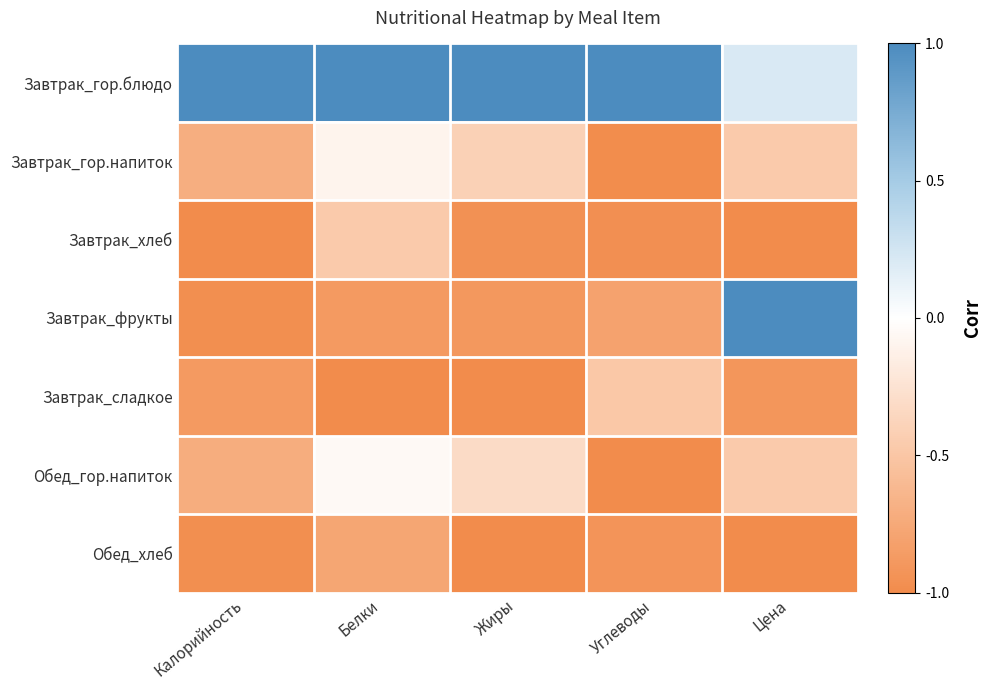

How many distinct data groups are displayed?

7